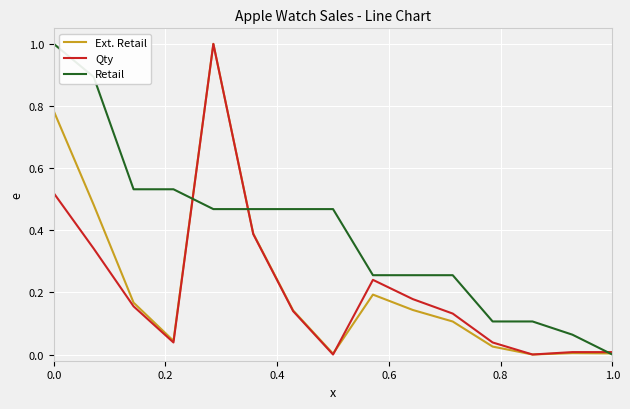

What is the sum of all Retail values?

5.9